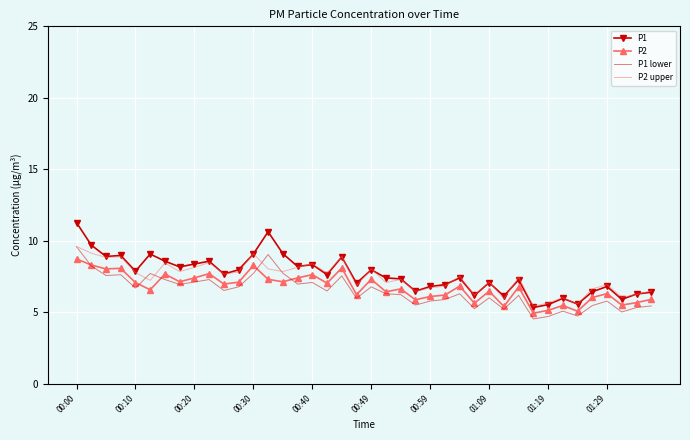

True or false: P1 lower has more than 0 points higher than both neighbors.

True